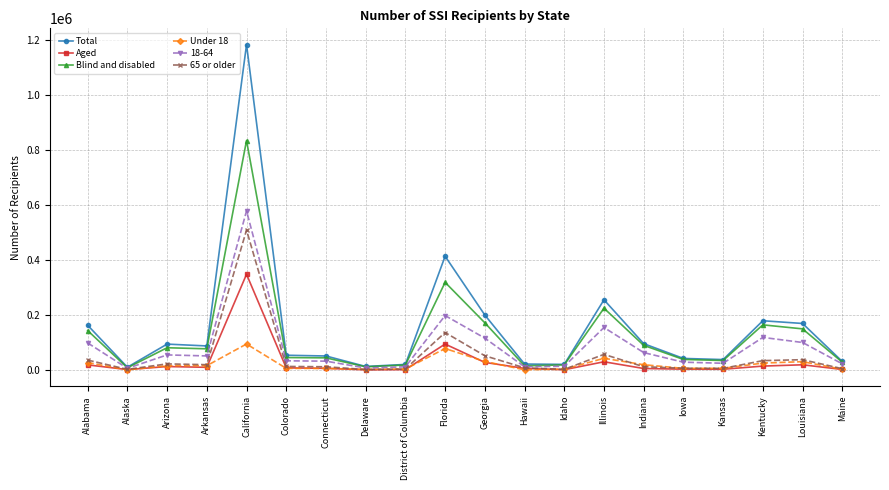

Where is Blind and disabled nearest to the value 421084?

Florida